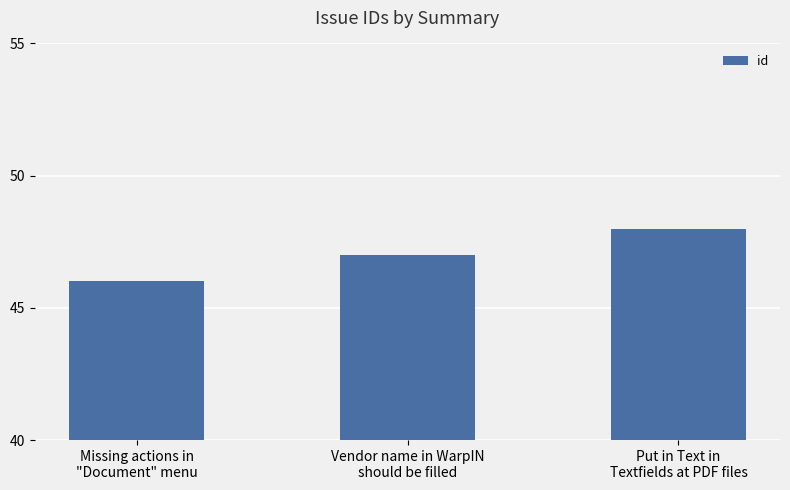

At which label is the value closest to 47?

Vendor name in WarpIN
should be filled